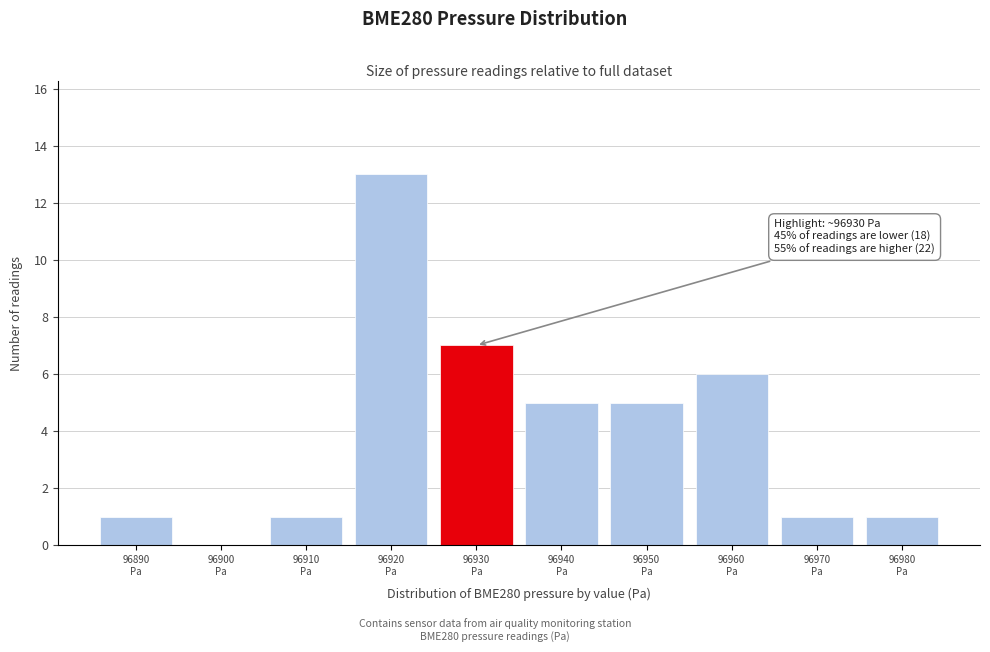

Which range on the x-axis has the tallest bar?

96915 to 96925